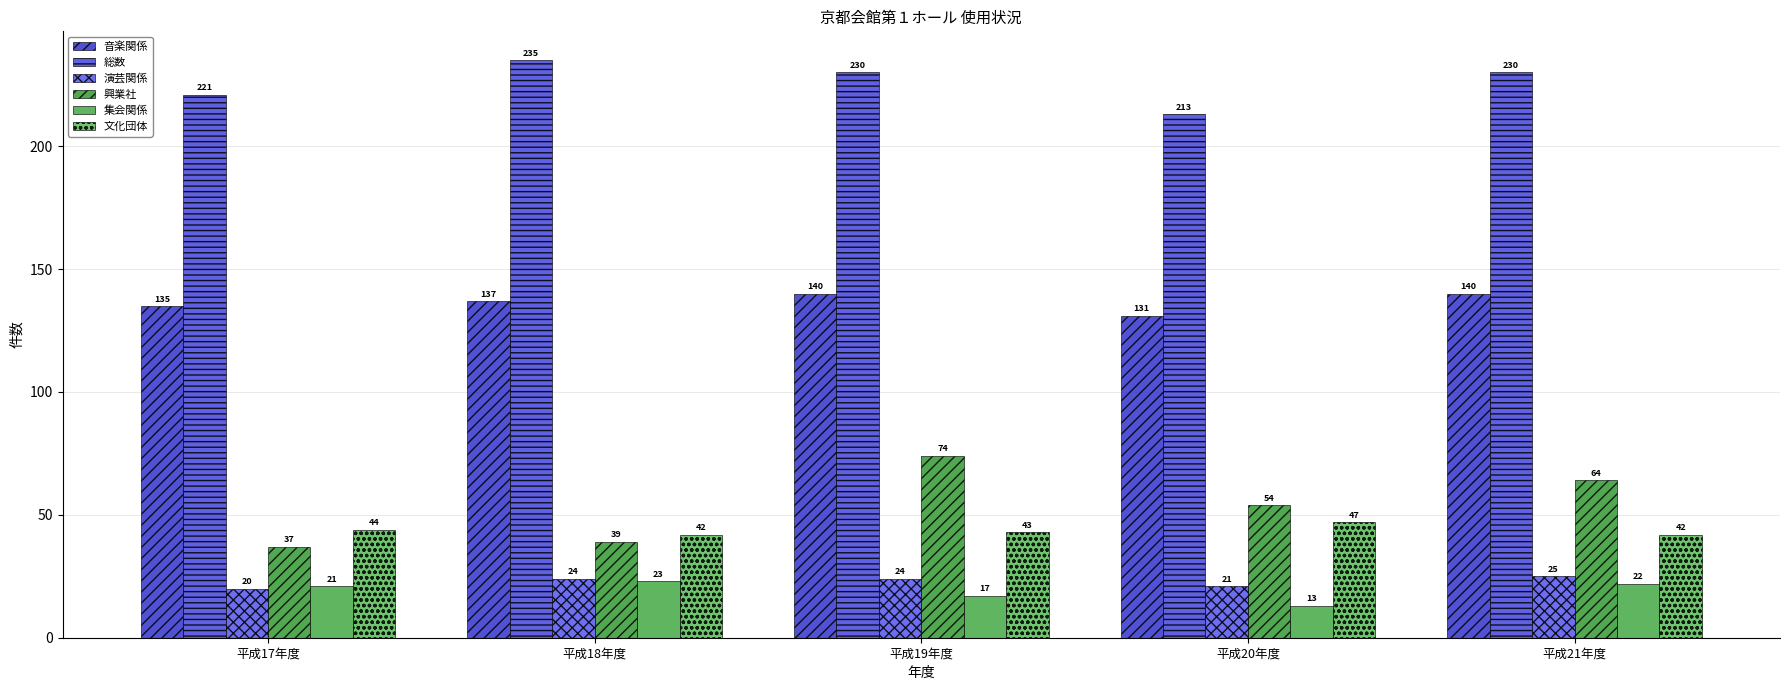

At which label does 集会関係 first exceed 21?

平成18年度